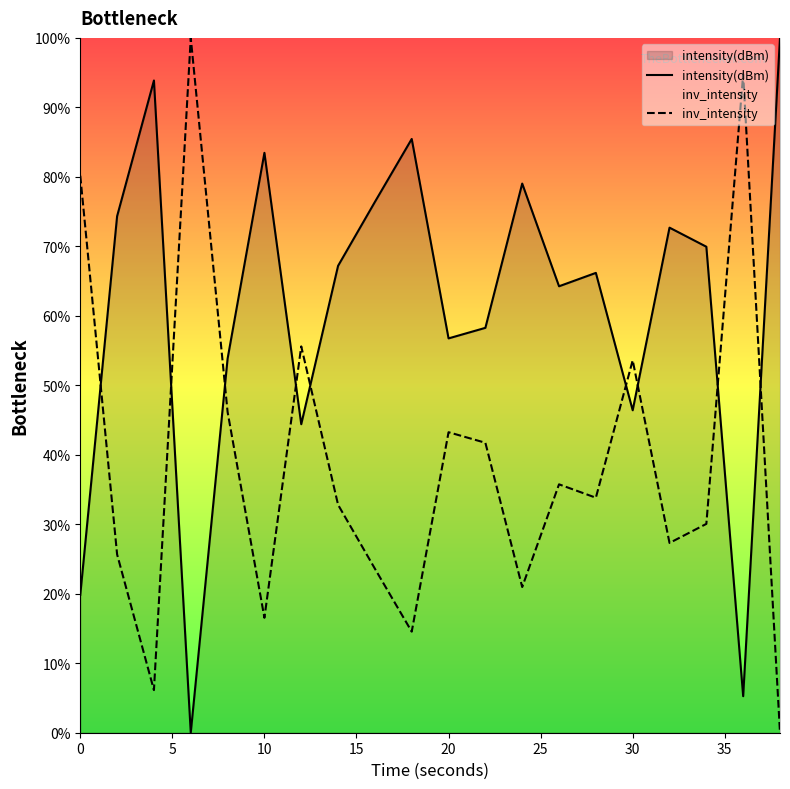

Rank the series at 0 from highest to lowest value.

inv_intensity, intensity(dBm)